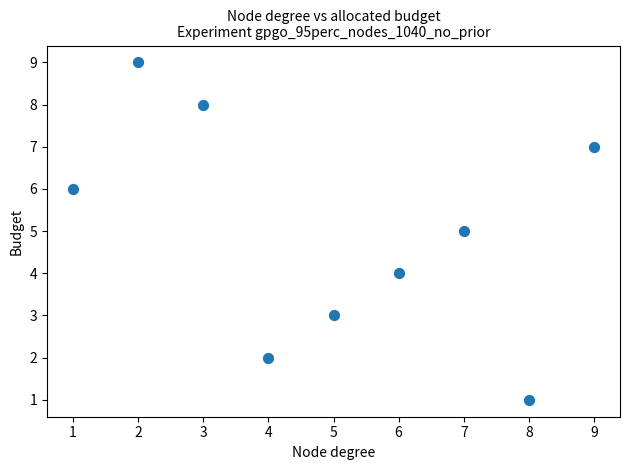

What is the average Y value?

5